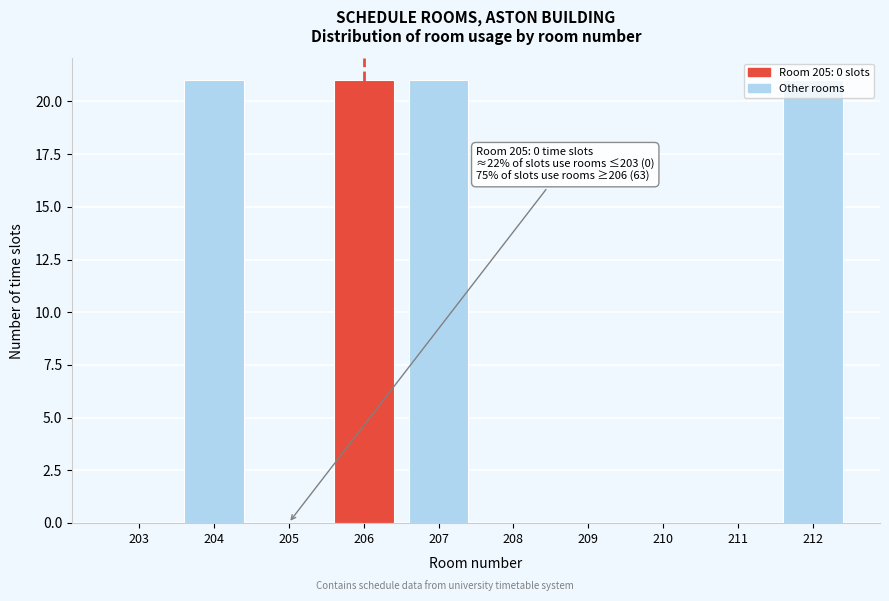

The value at 210 is 12. True or false?

False